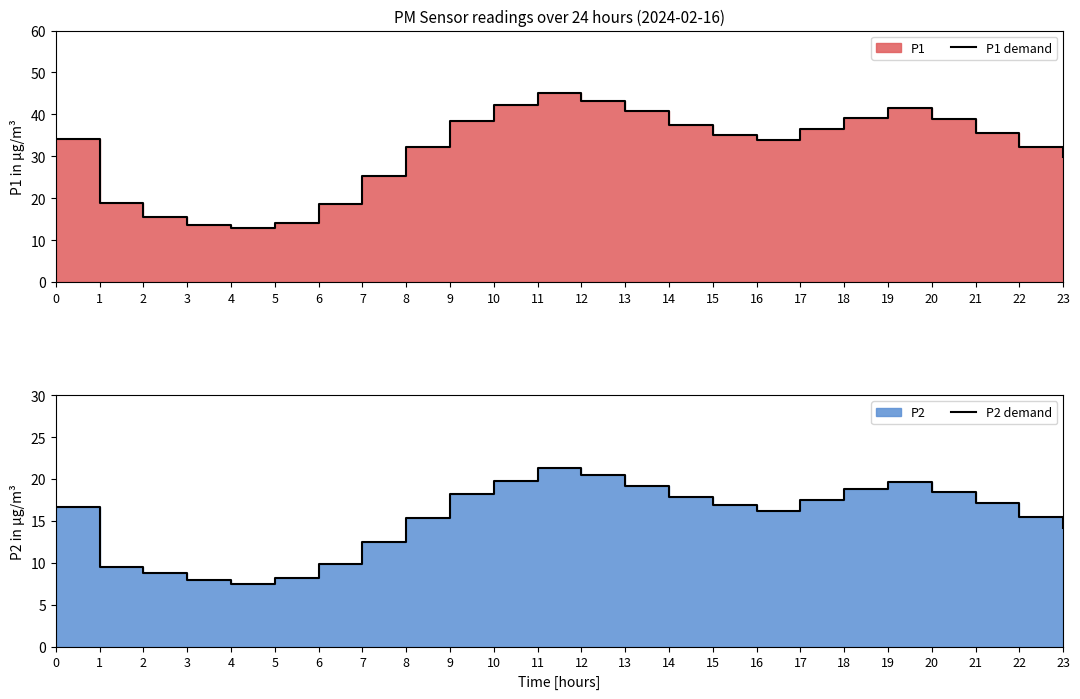

True or false: P1 demand and P2 demand intersect in this chart.

False